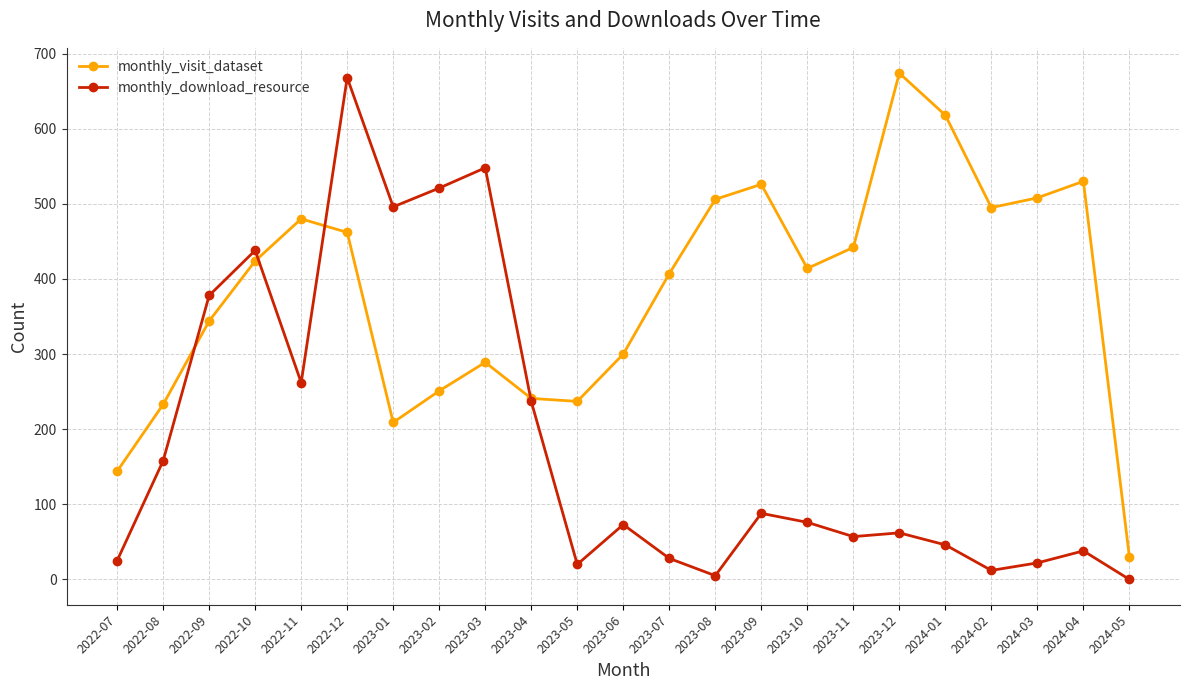

What position from the left is 2024-04?

22